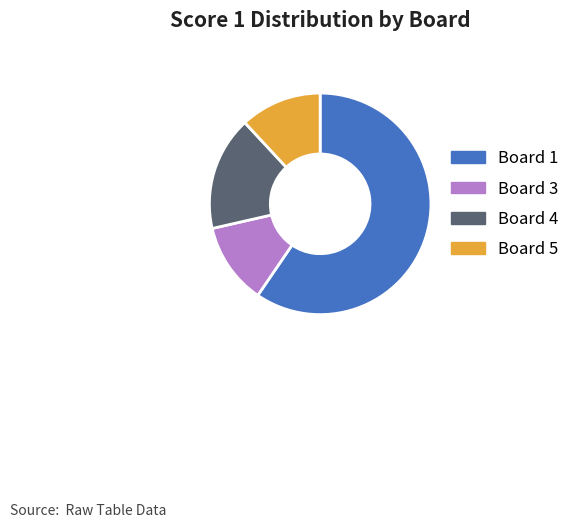

How many segments does this pie chart have?

4